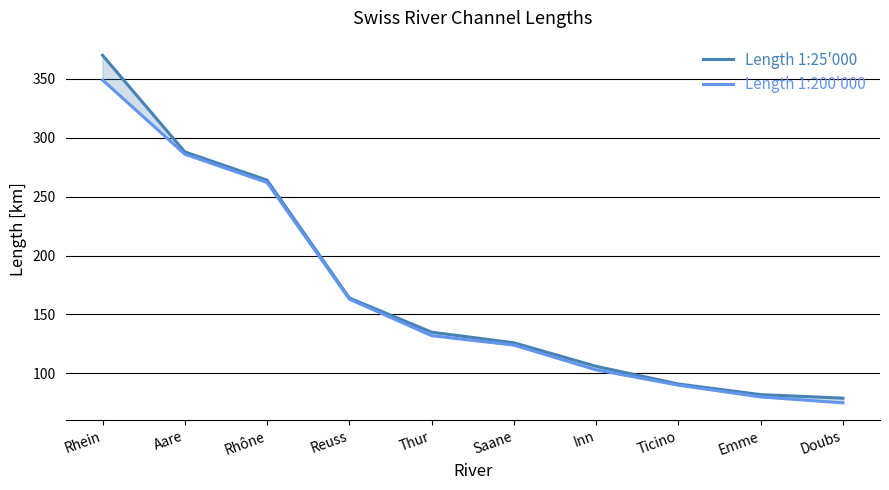

Which series has the widest spread of values?

Length 1:25'000